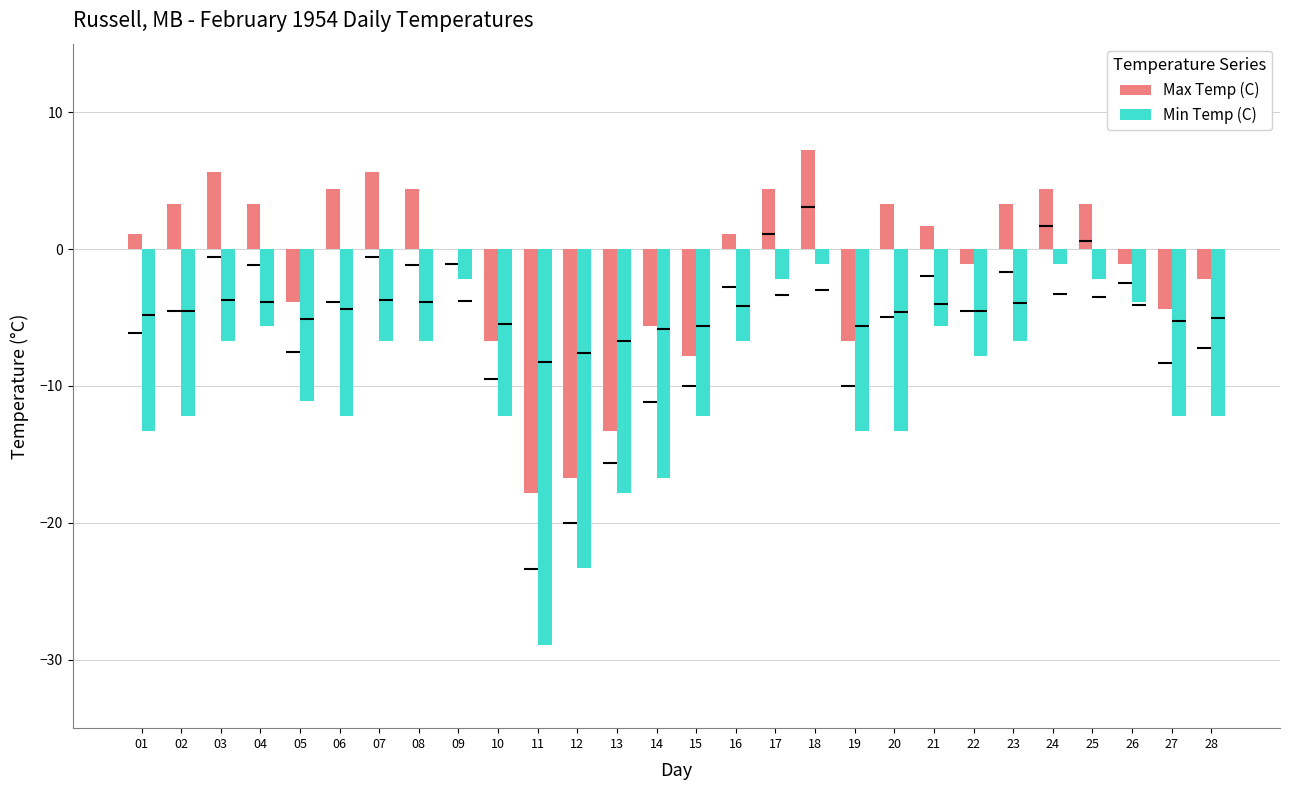

Which label corresponds to the largest value in the chart?

18